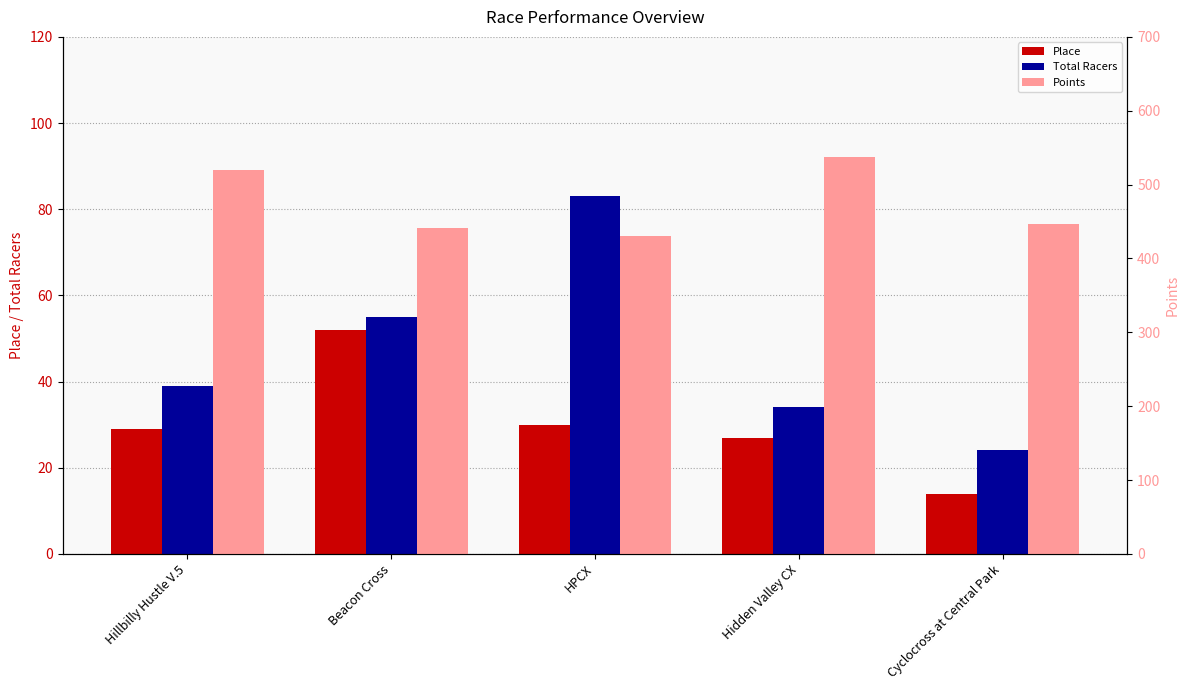

Where is Total Racers nearest to the value 53?

Beacon Cross